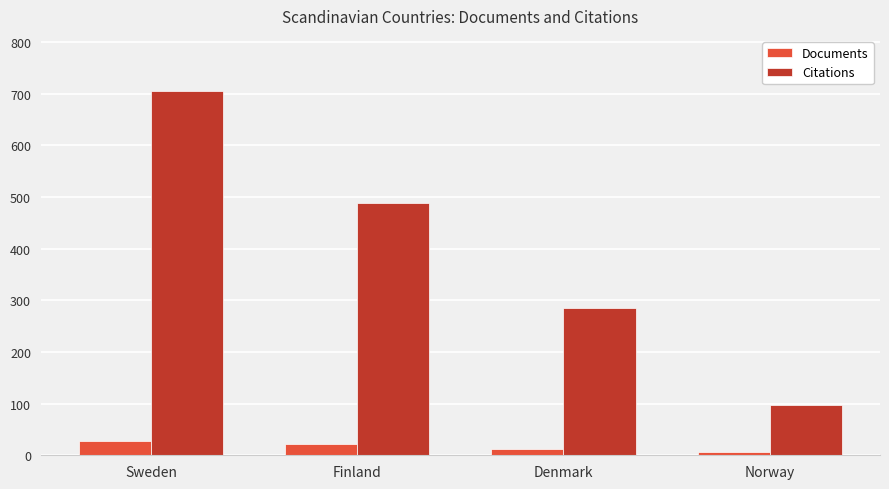

What is the difference between the highest and lowest values at Finland?

468